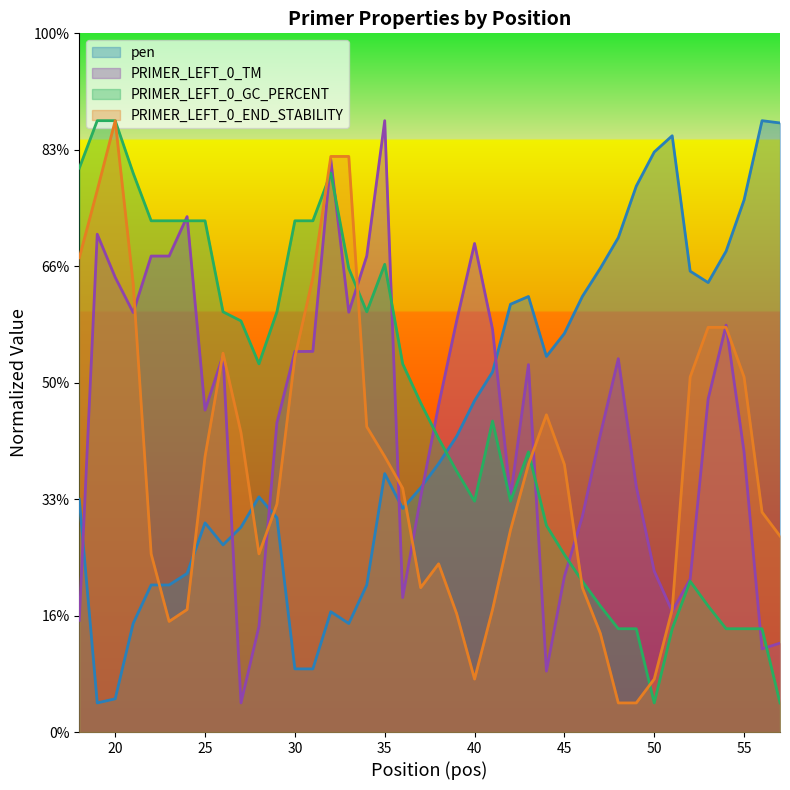

Does the chart display data point markers on the line(s)?

No